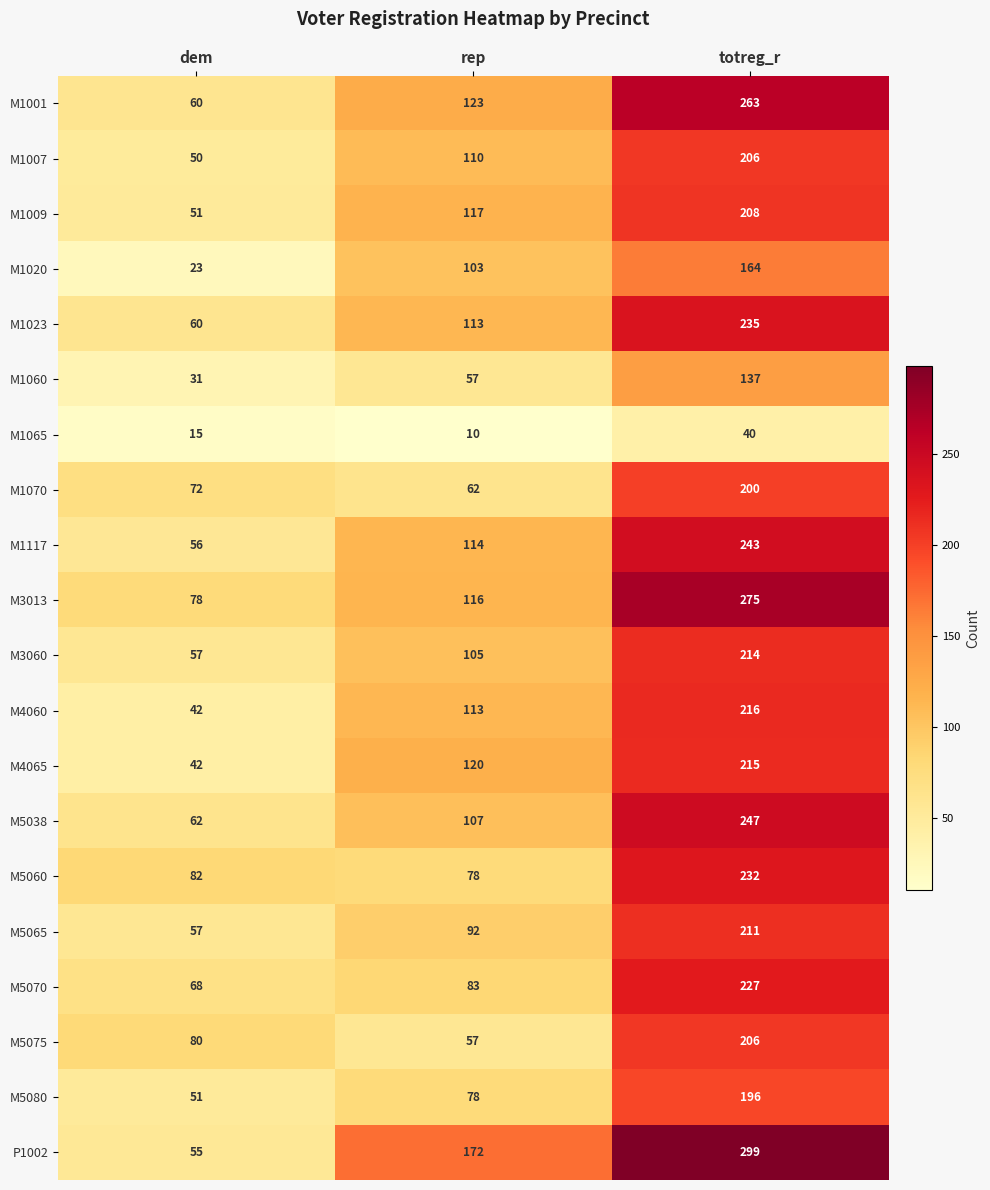

Which series has the largest total across all categories?

P1002